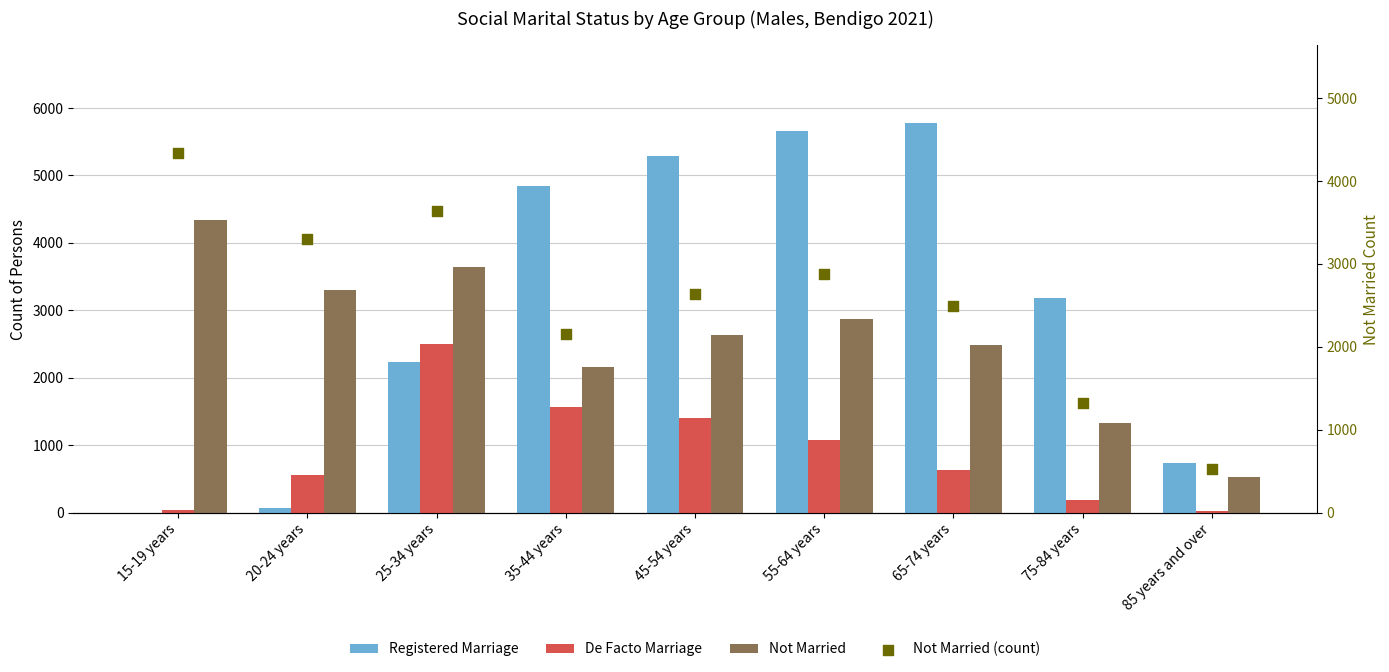

Which series reaches the maximum Y coordinate?

Registered Marriage